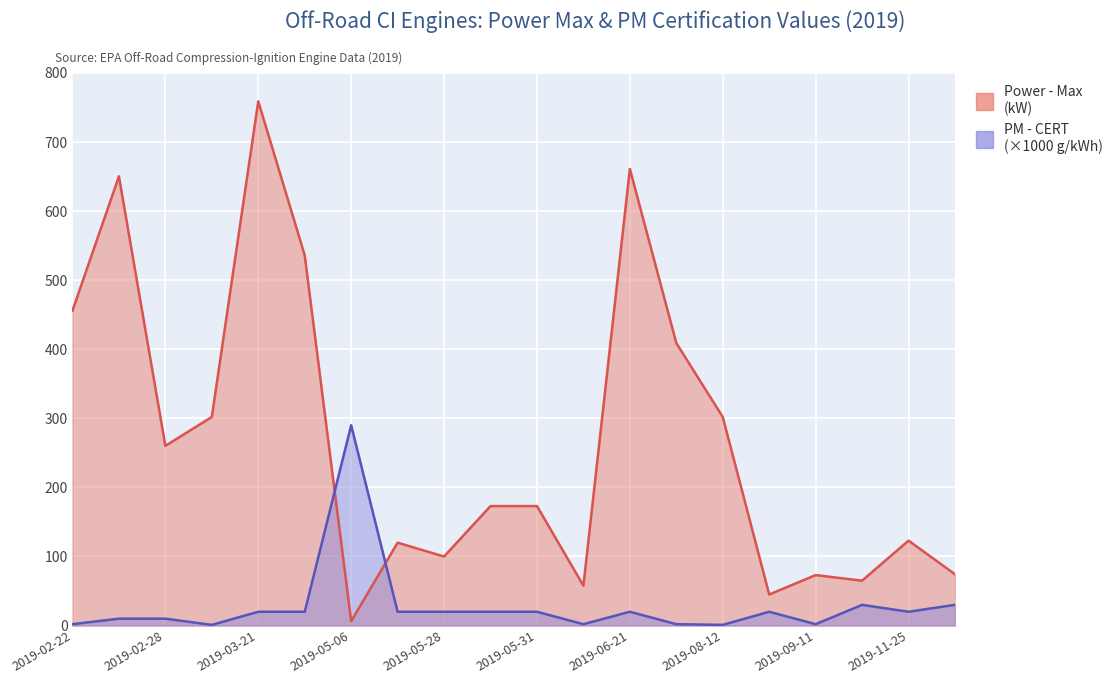

Rank the categories by PM - CERT value from lowest to highest.

2019-03-11, 2019-08-12, 2019-02-22, 2019-06-11, 2019-06-26, 2019-09-11, 2019-02-25, 2019-02-28, 2019-03-21, 2019-04-24, 2019-05-09, 2019-05-28, 2019-05-30, 2019-05-31, 2019-06-21, 2019-08-23, 2019-11-25, 2019-11-19, 2019-12-24, 2019-05-06